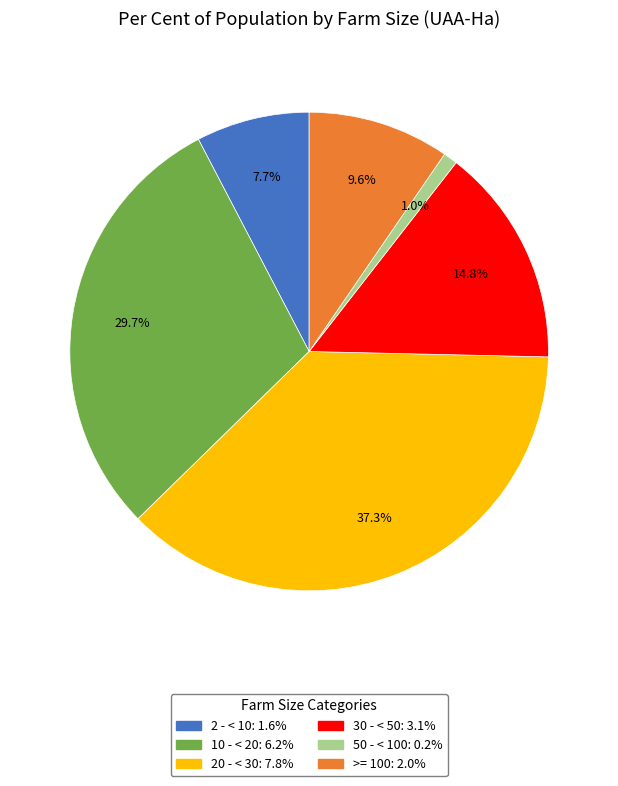

Is there any slice that represents more than half of the pie?

No